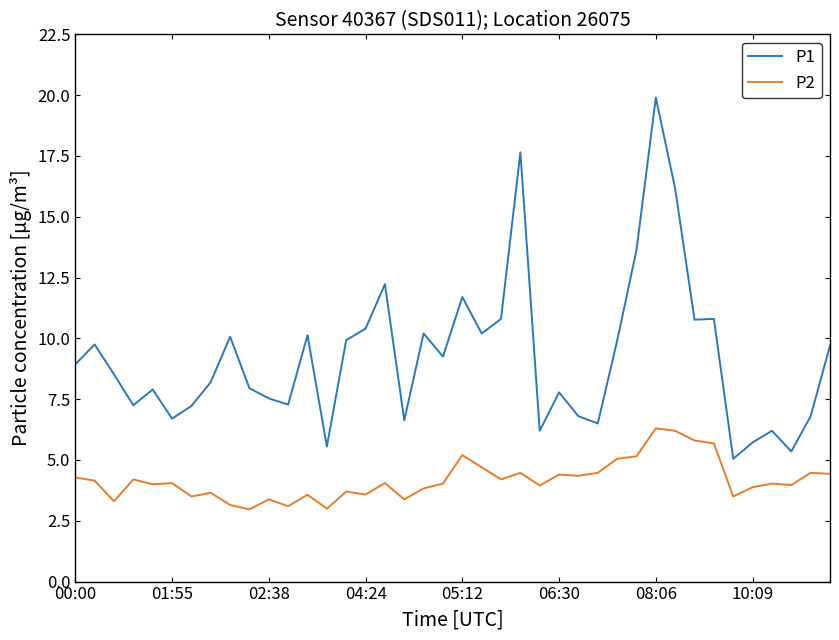

Which series has the largest range (max minus min)?

P1